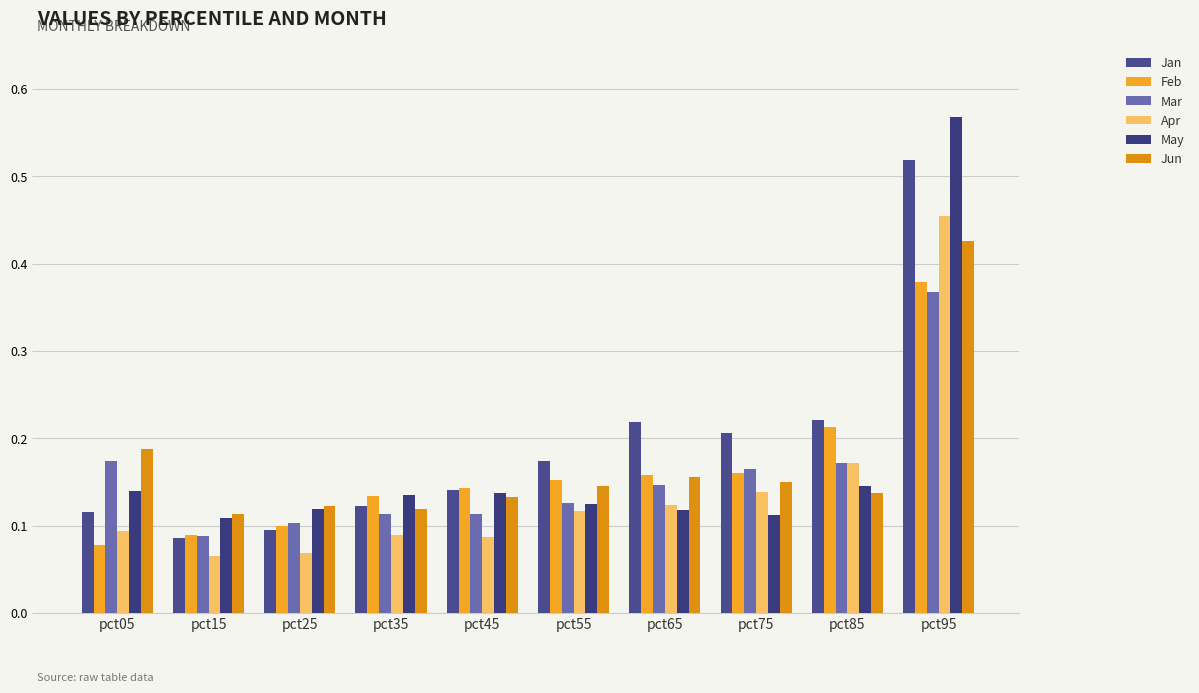

How many bars are there in total?

60